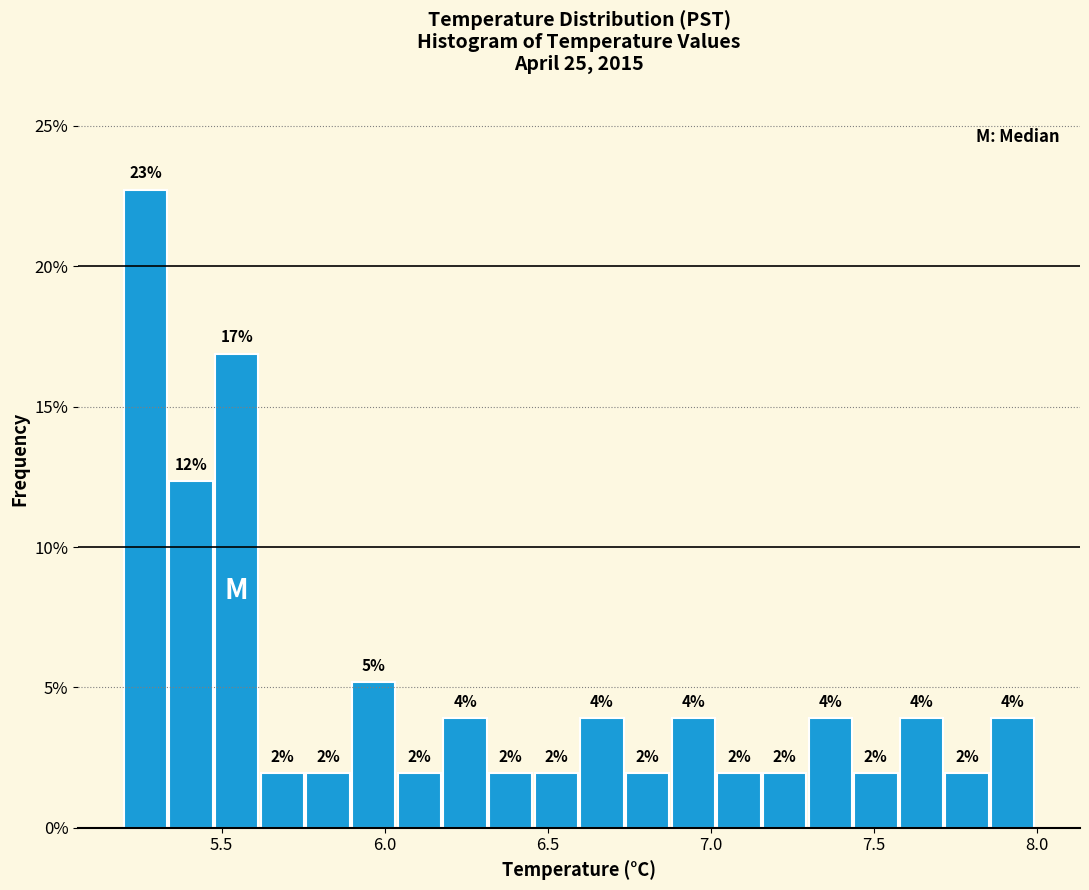

Read against the x-axis, roughly where is the centre of the tallest bar?

5.25